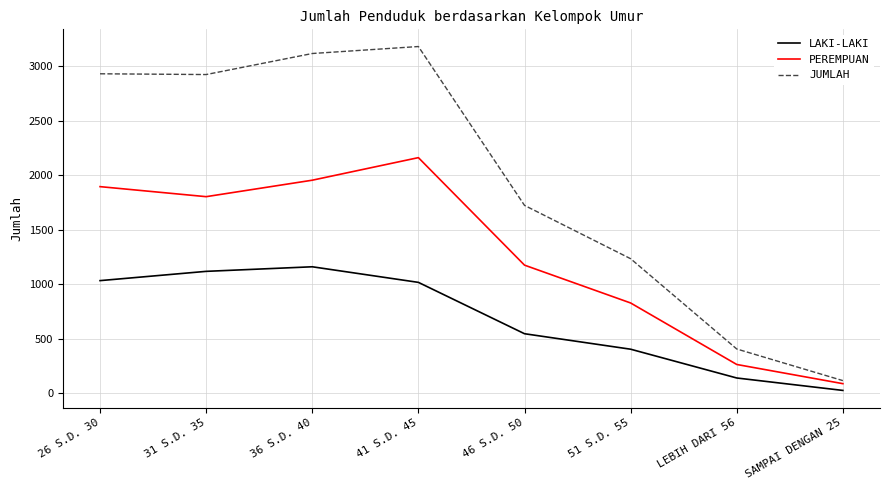

True or false: LAKI-LAKI and PEREMPUAN cross at least once.

False